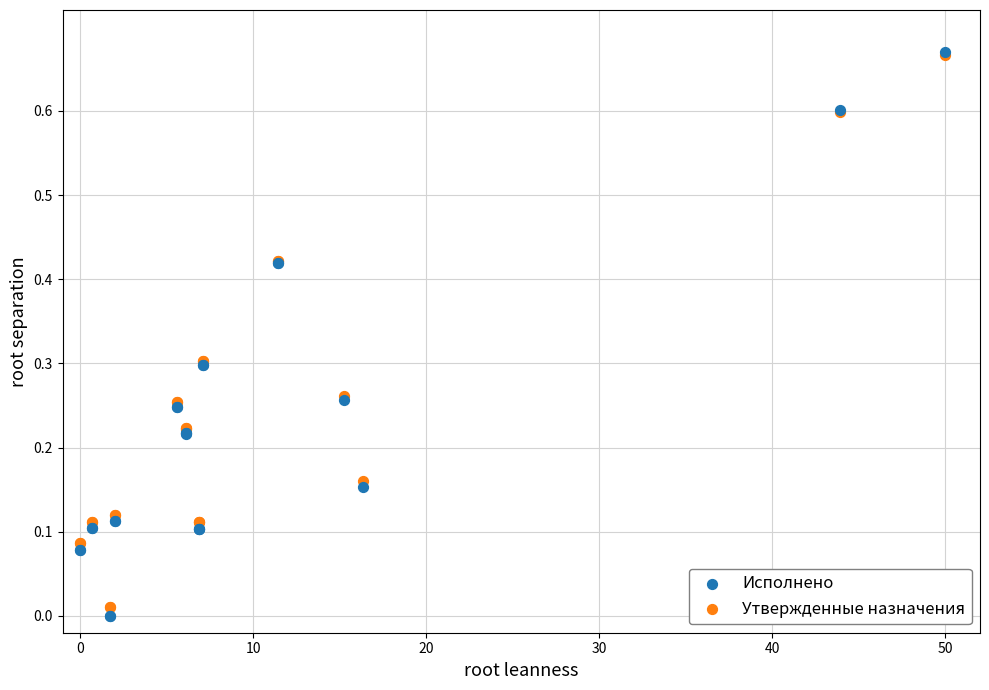

What are all the series names shown in the legend?

Исполнено, Утвержденные назначения